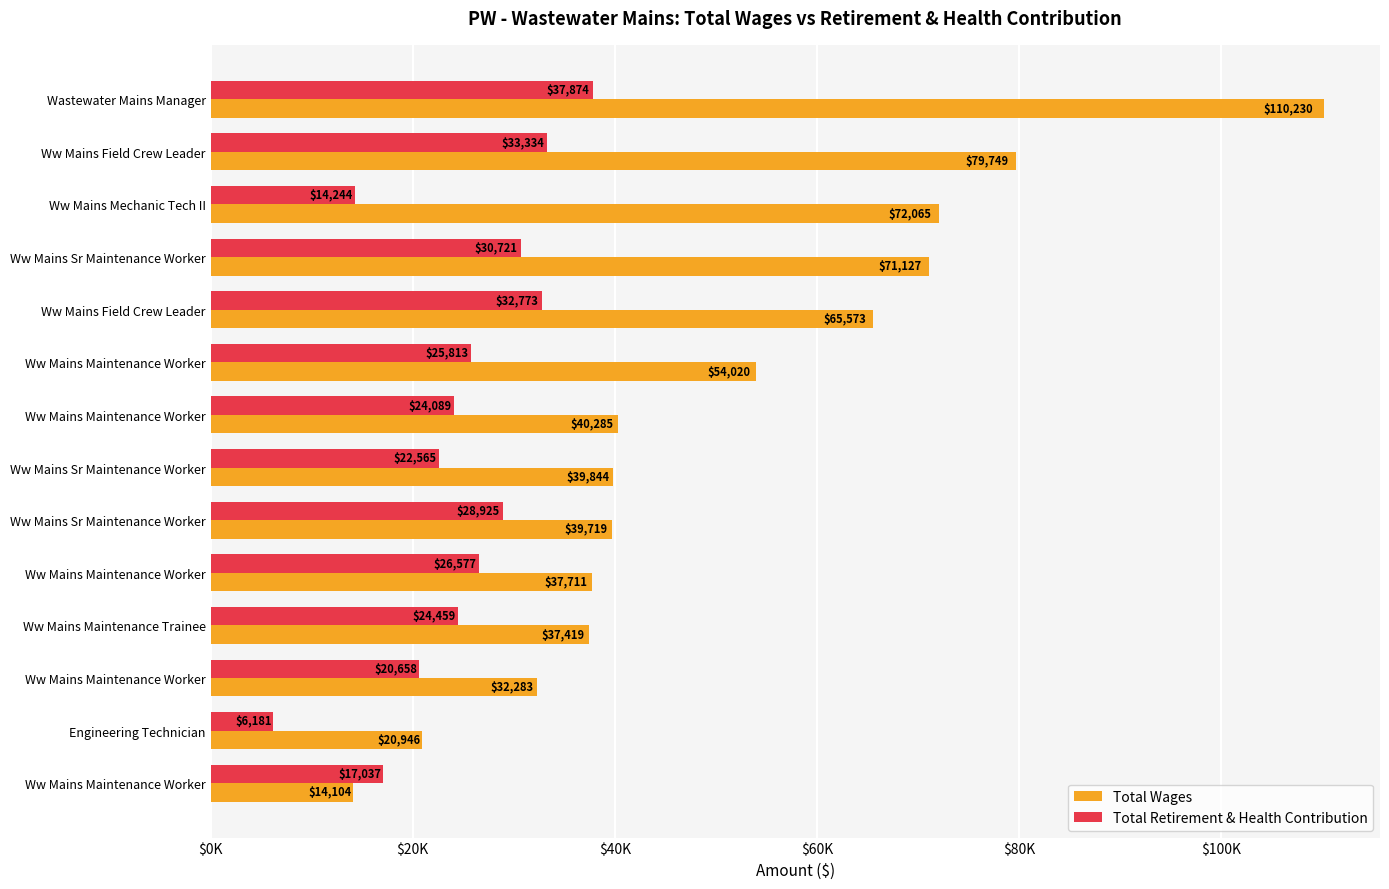

What are all the series names shown in the legend?

Total Wages, Total Retirement & Health Contribution